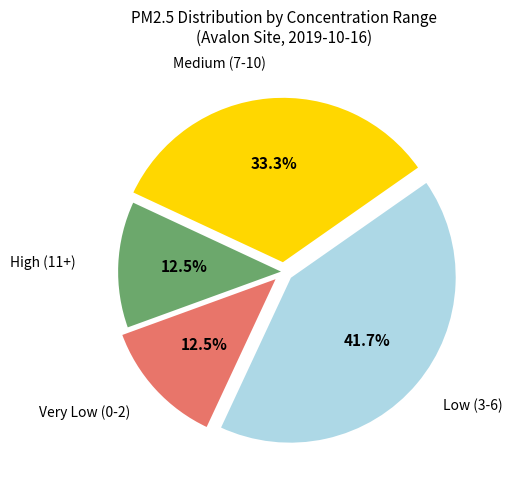

Is there a majority slice in this chart?

No